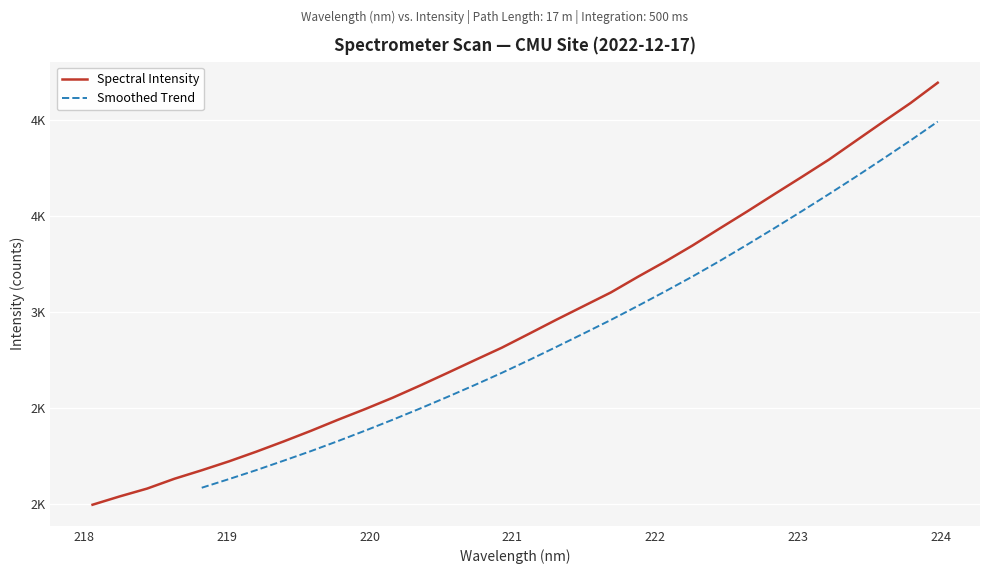

What value does the data have at 221.4993?

3030.8